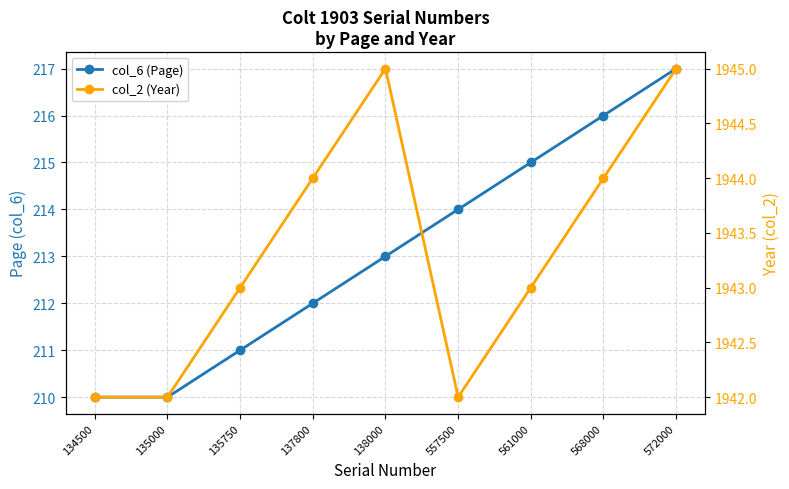

At which category does col_2 (Year) reach its first local valley?

557500